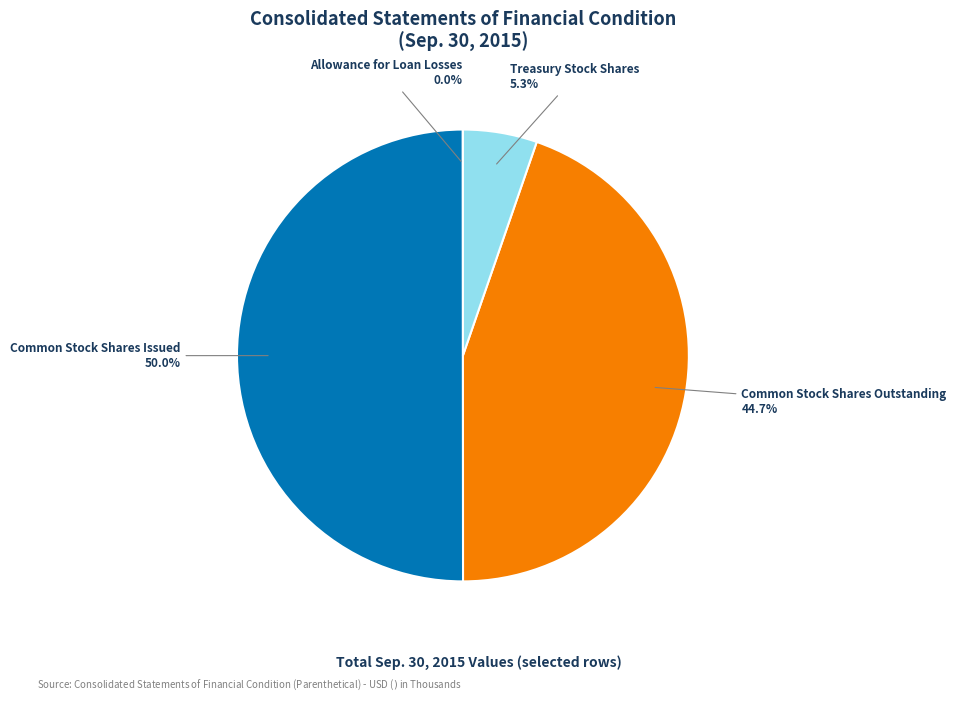

Do Common Stock Shares Outstanding and Common Stock Shares Issued together represent more than half of the pie?

Yes